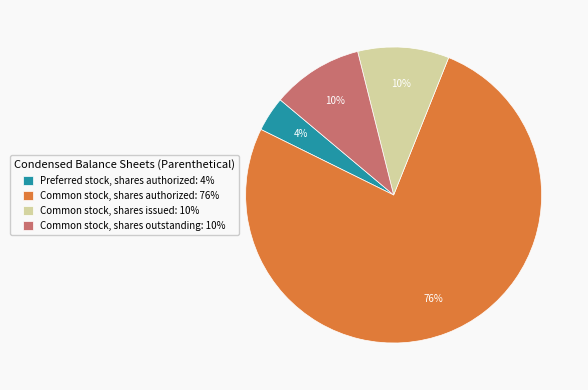

True or false: Preferred stock, shares authorized: 4% accounts for 4% of the total.

True